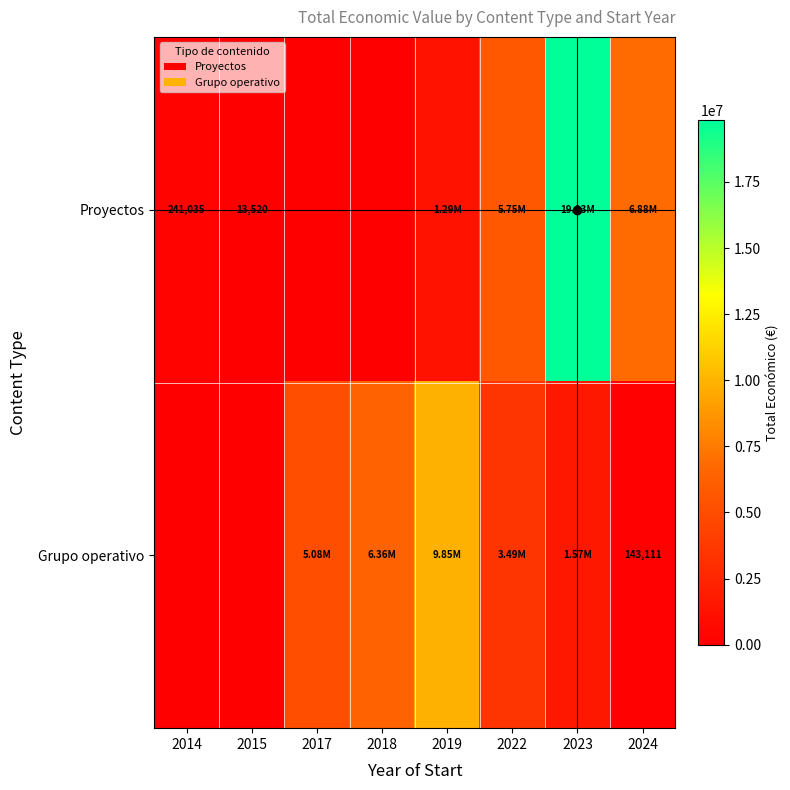

What is the difference between the Proyectos values at 2015 and 2014?

227515